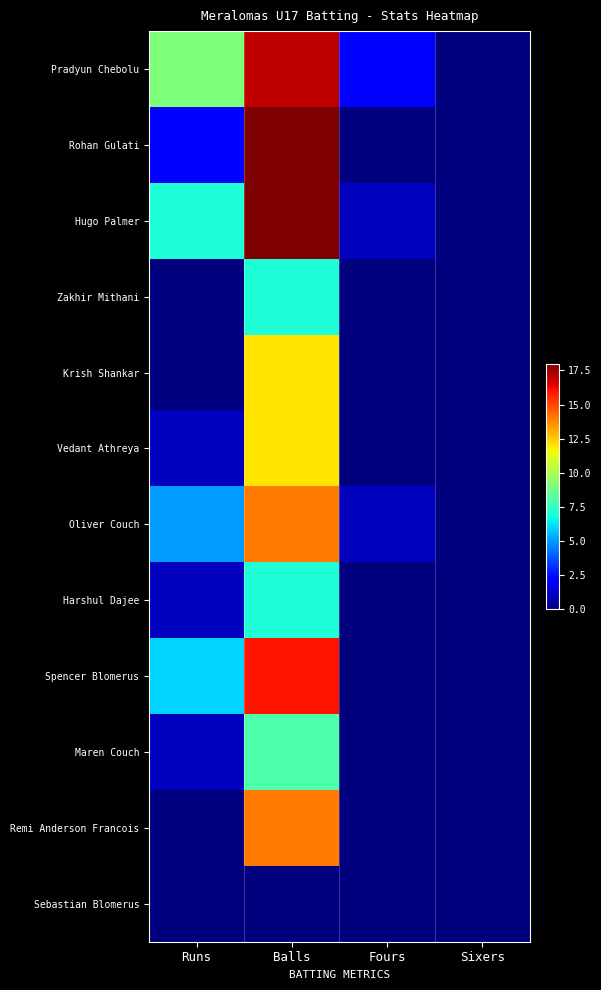

Which category has the highest value across all series?

Balls